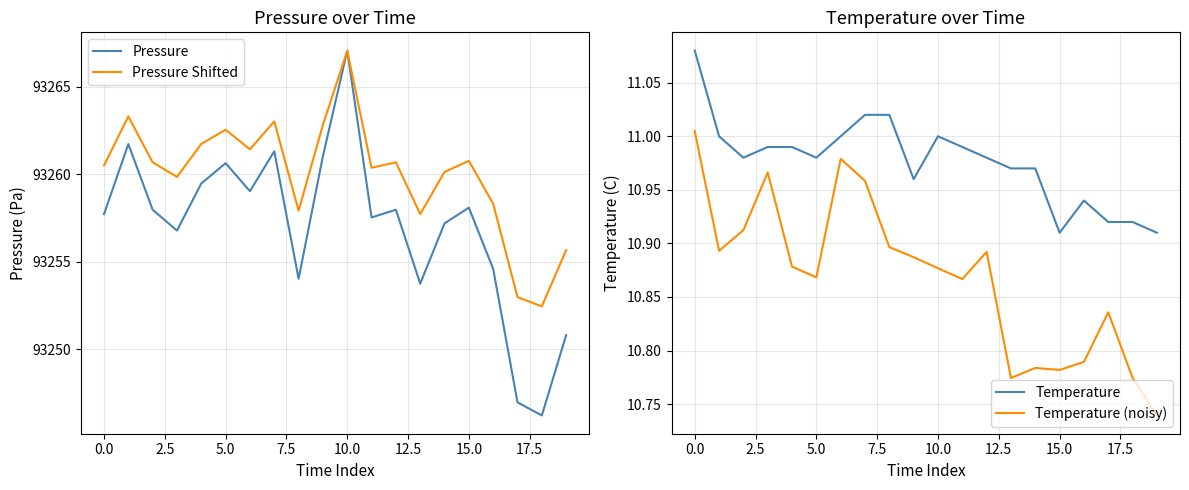

How many lines are shown in the chart?

4